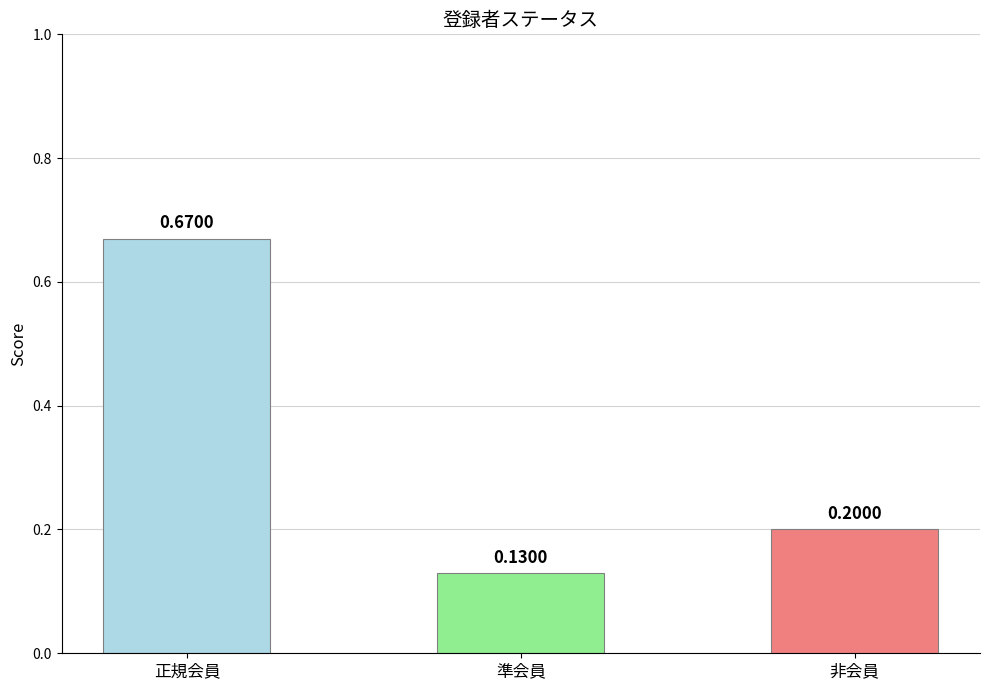

How many bars are there in total?

3